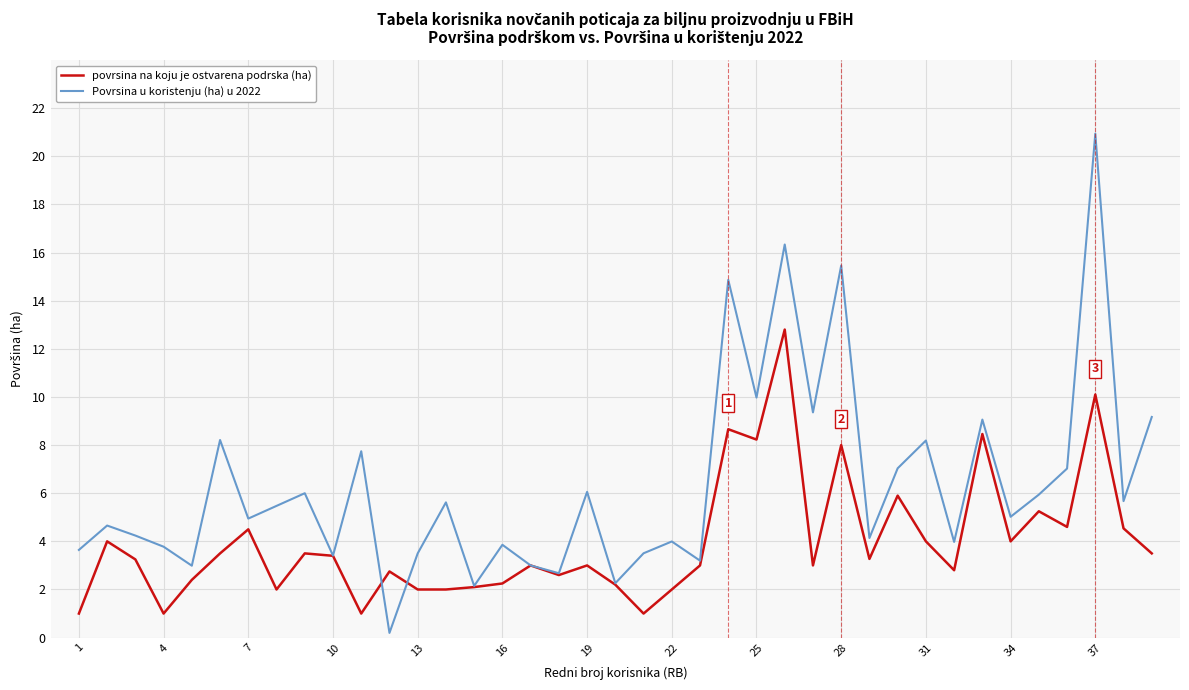

What is the maximum value shown in the chart?

20.9